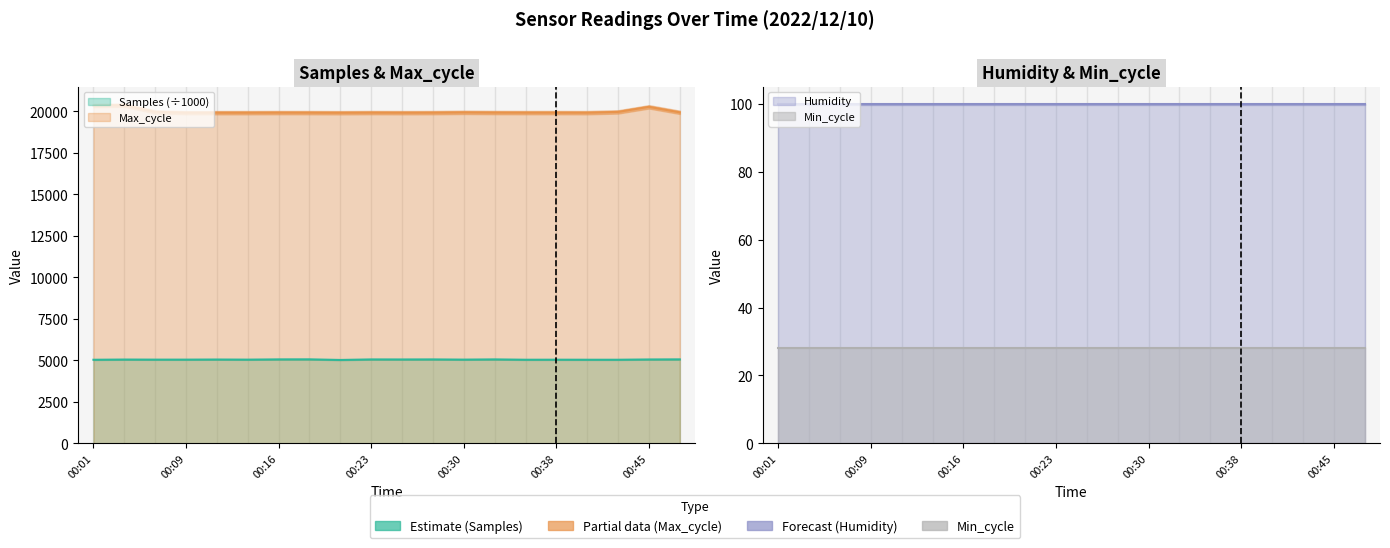

True or false: Samples and Max_cycle intersect in this chart.

False